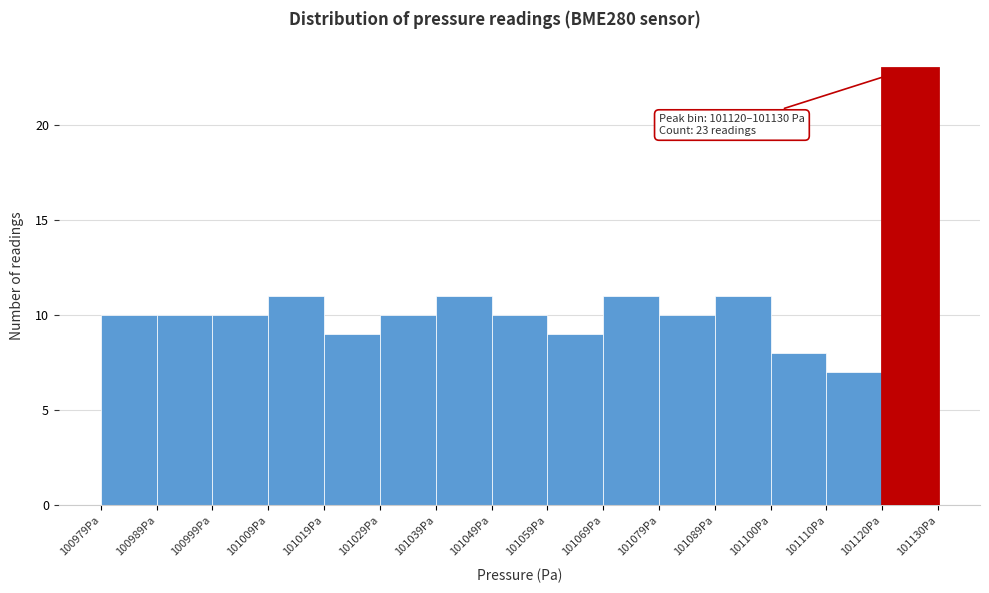

Which range on the x-axis has the tallest bar?

101120 to 101130